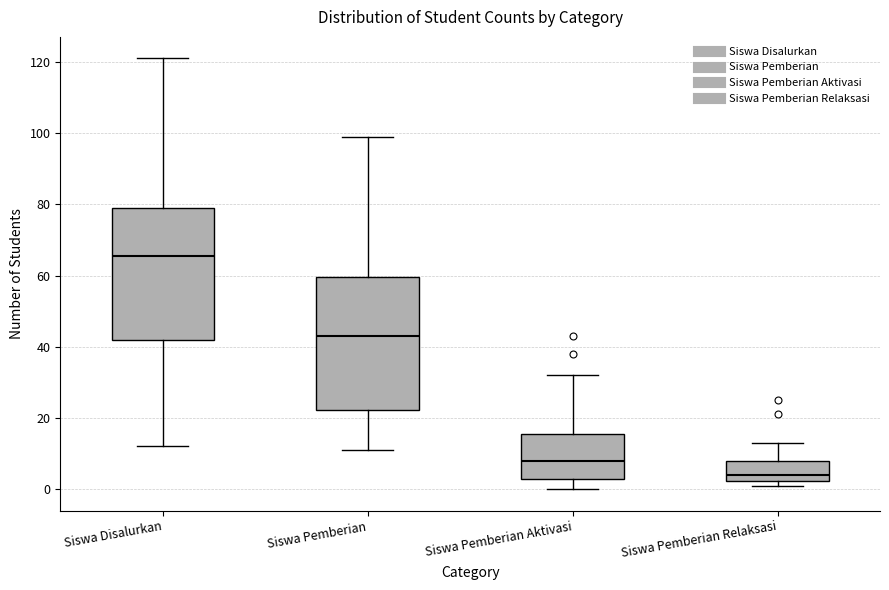

Reading left to right, transcribe this box plot: for each box, give where its median line is, the range the box spans, and where its two whiskers end, as read against the y-axis. The values are not printed on the chart, so give them approximately, as read against the axis.

Siswa Disalurkan: median 66, box 42 to 80, whiskers 12 to 122
Siswa Pemberian: median 44, box 22 to 60, whiskers 12 to 100
Siswa Pemberian Aktivasi: median 8, box 2 to 16, whiskers 0 to 32
Siswa Pemberian Relaksasi: median 4, box 2 to 8, whiskers 2 (just below the box's lower edge) to 14